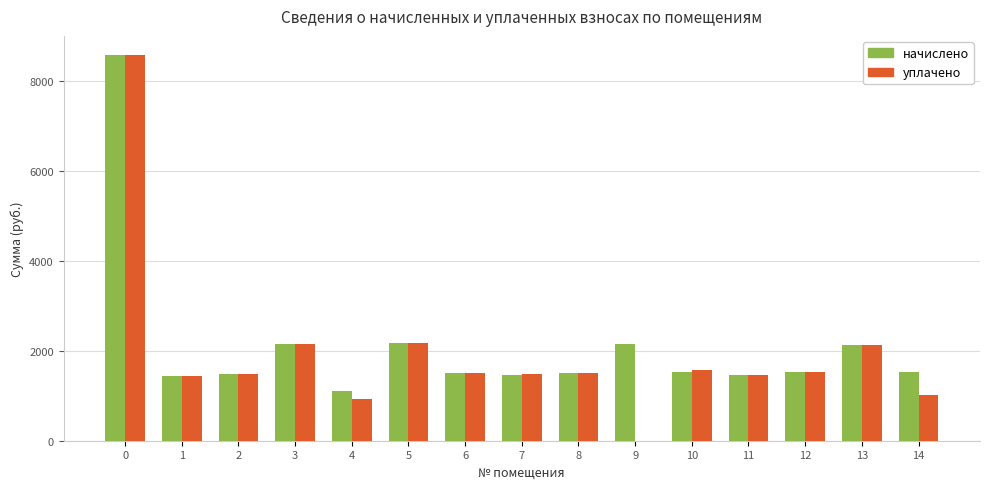

Between 13 and 14, which series saw the biggest shift?

уплачено